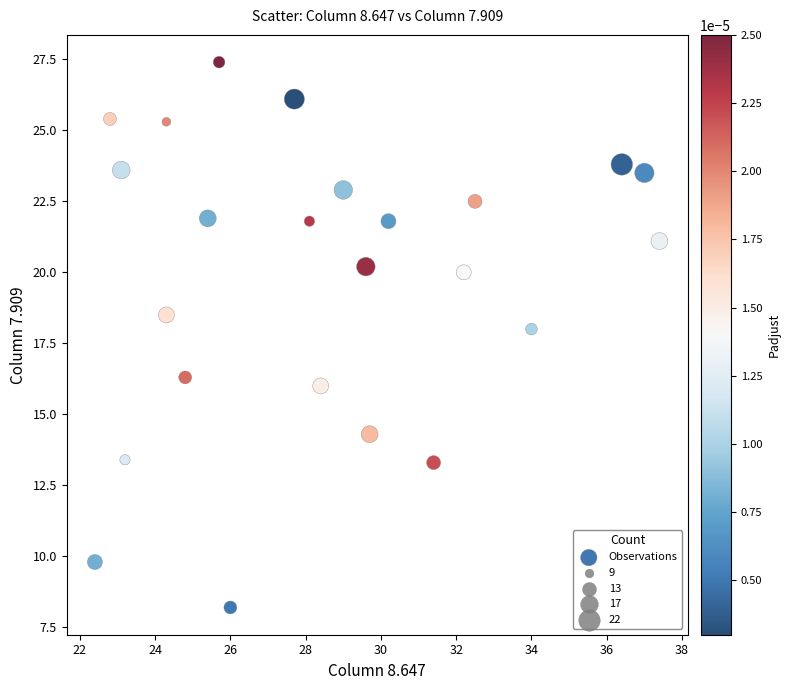

What Y value in the scatter plot is closest to 17?

16.3